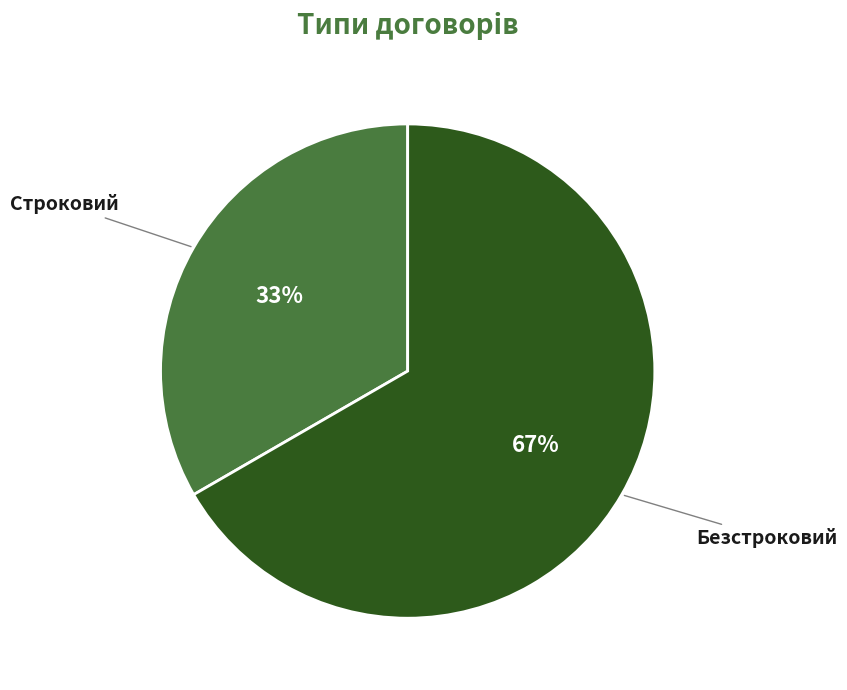

To the nearest percent, what portion does Строковий represent?

33%